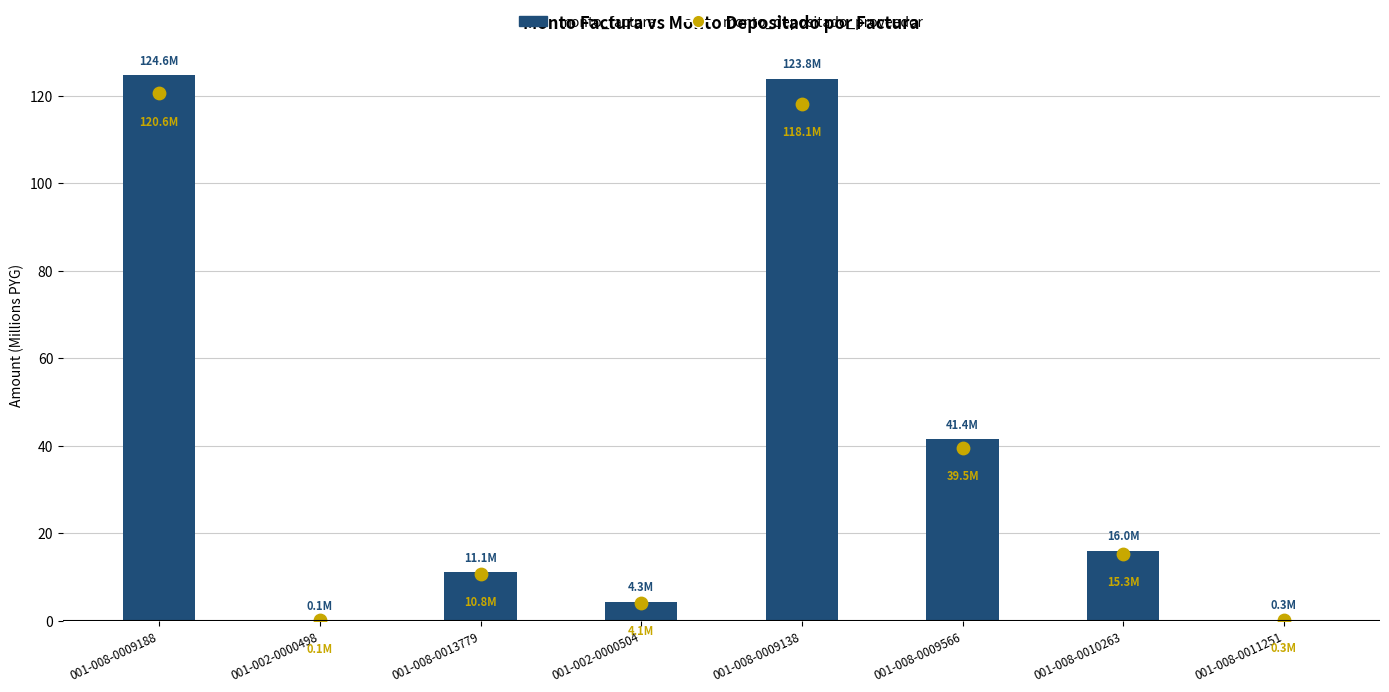

What is the total value across all series at 001-002-0000504?

8.4